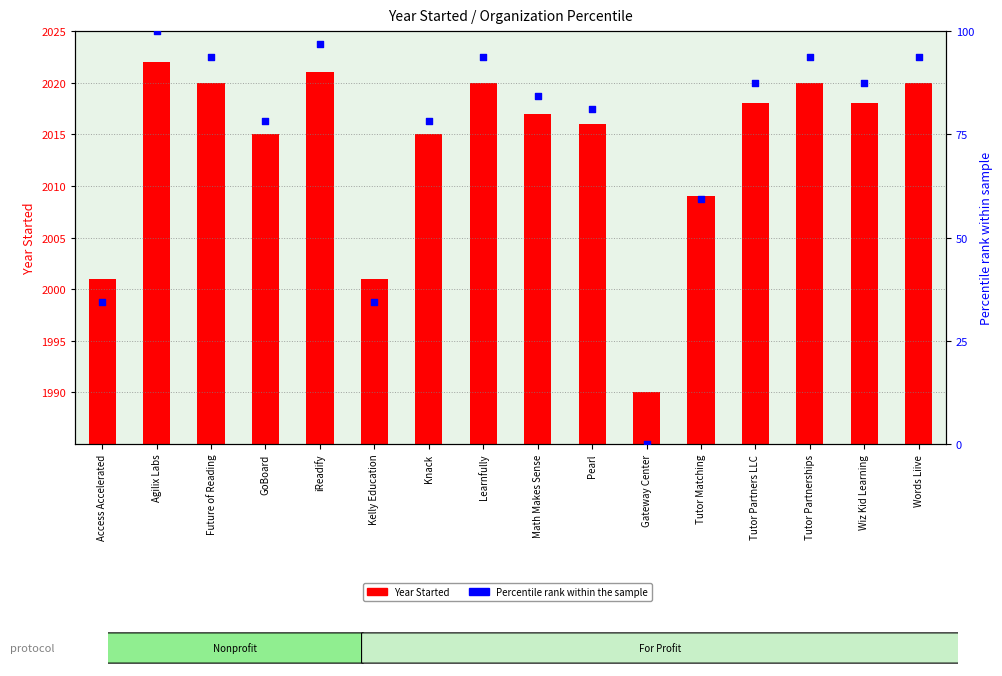

At which category is the sum across all series the highest?

Agilix Labs